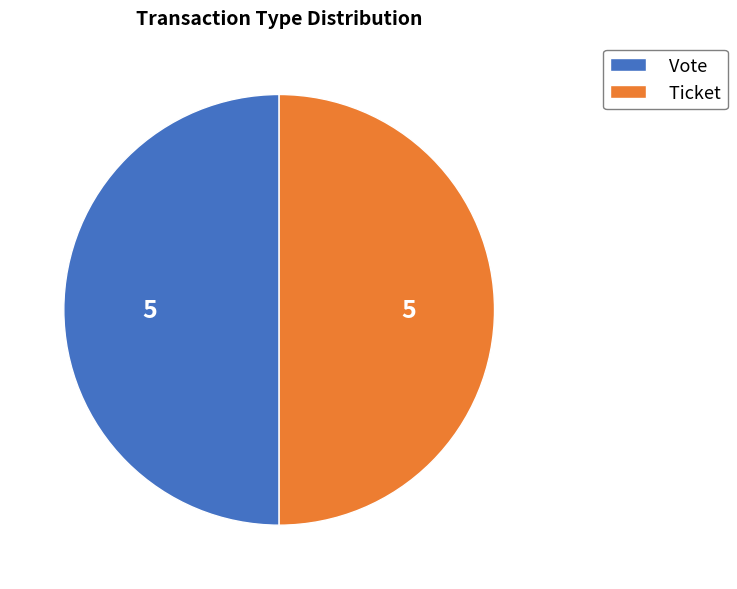

True or false: Vote accounts for 8% of the total.

False